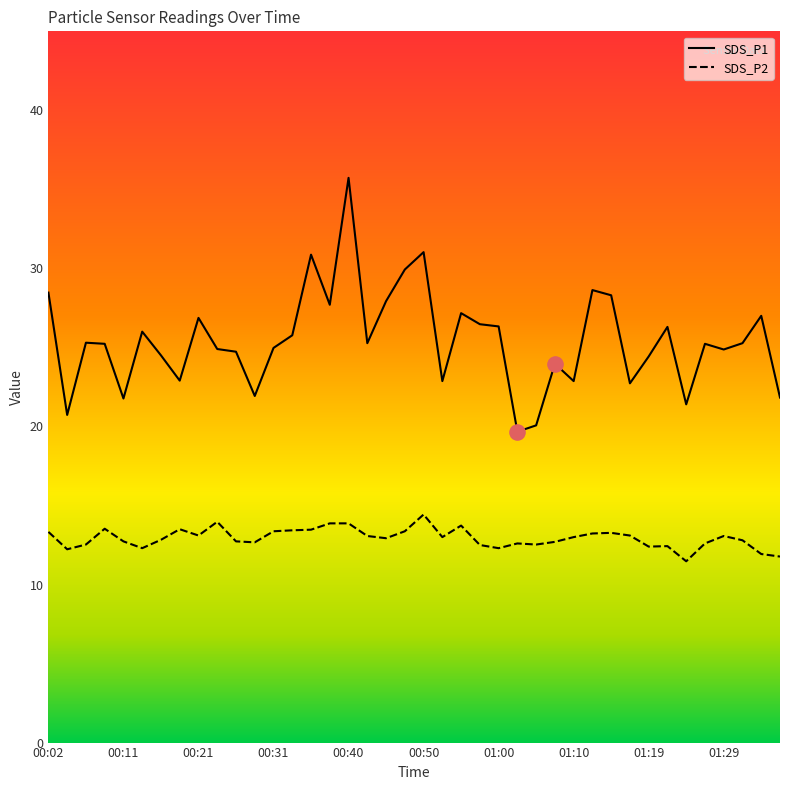

Which series reaches the minimum Y coordinate?

SDS_P2